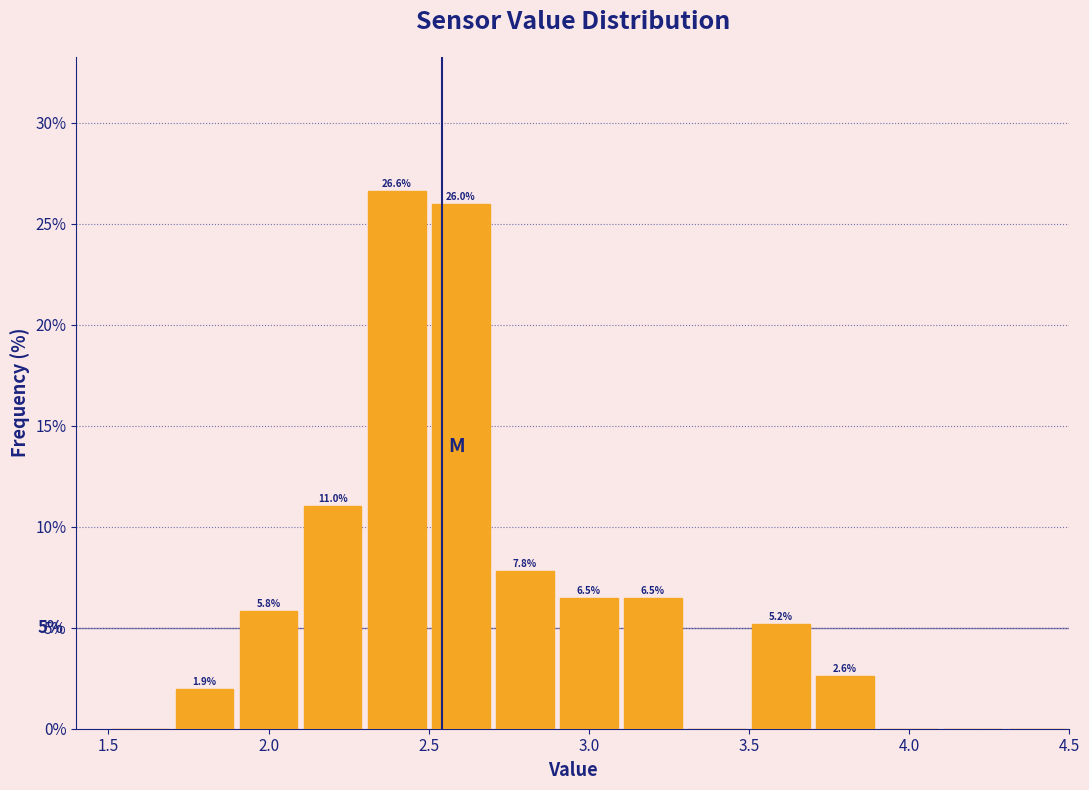

Over which range of the x-axis is the bar tallest?

2.3 to 2.5